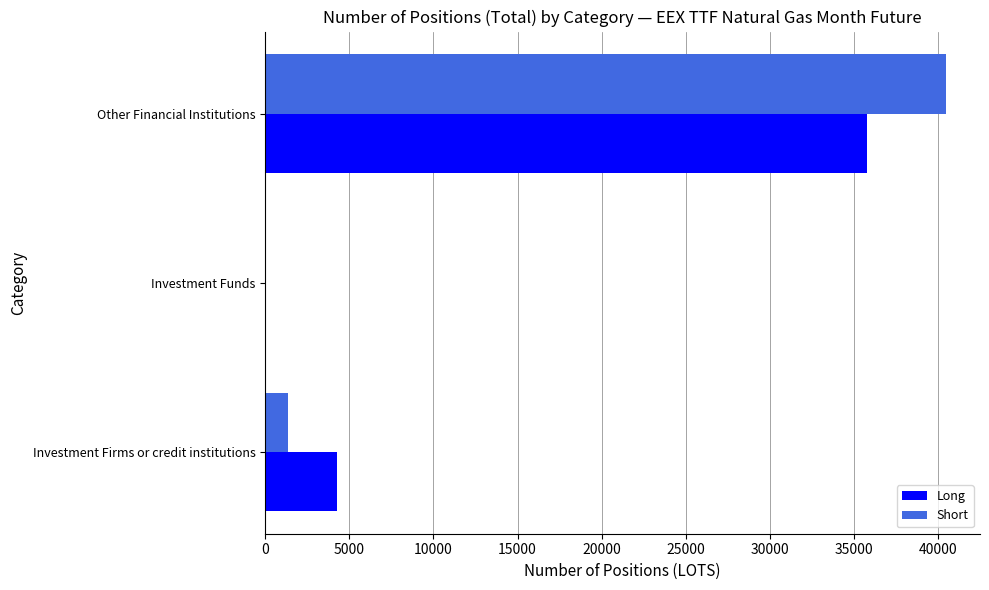

At which category is the sum across all series the highest?

Other Financial Institutions